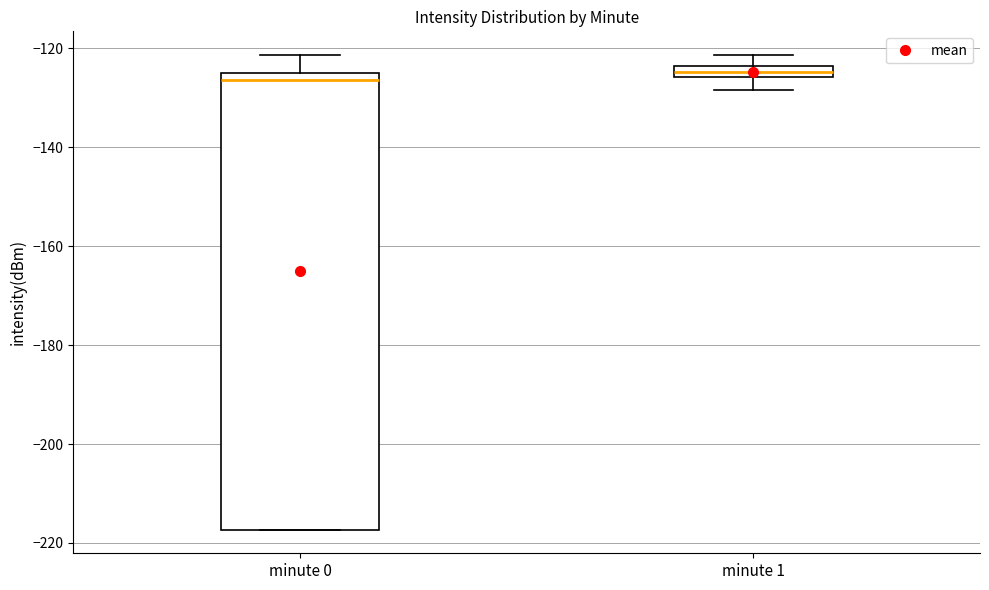

Which box is the tallest, from its lower edge to its upper edge?

minute 0